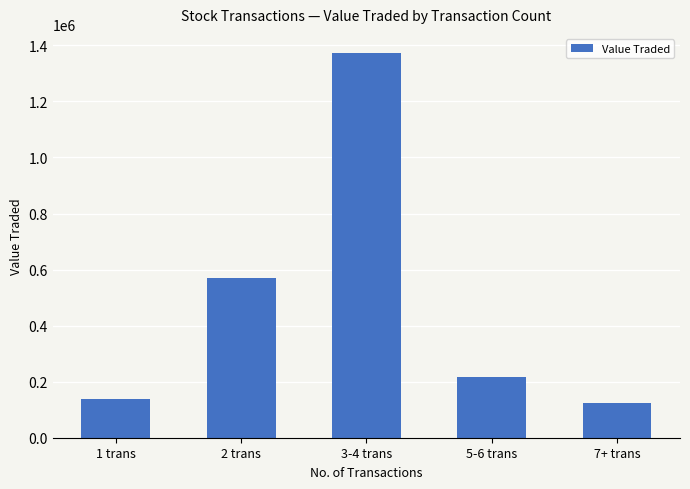

The value at 2 trans is 568690. True or false?

True